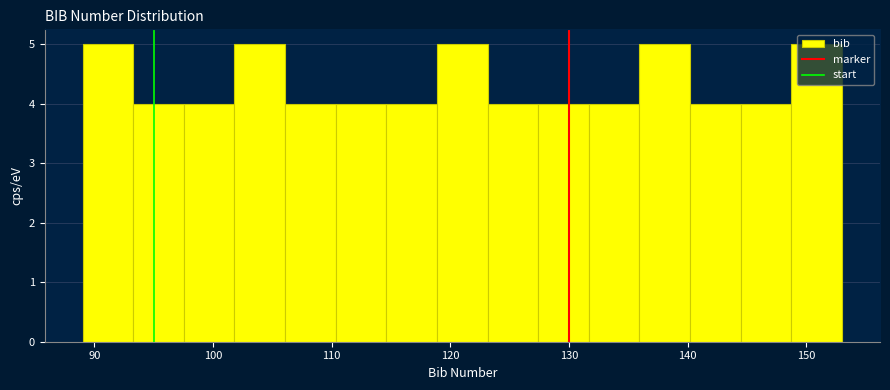

Reading left to right, list every bar in this chart as the range it spans on the x-axis followed by its height. Neither the bar edges nor the heights are printed on the chart, so give them approximately, as read against the axes.

89 to 93: 5
93 to 98: 4
98 to 102: 4
102 to 106: 5
106 to 110: 4
110 to 115: 4
115 to 119: 4
119 to 123: 5
123 to 127: 4
127 to 132: 4
132 to 136: 4
136 to 140: 5
140 to 144: 4
144 to 149: 4
149 to 153: 5